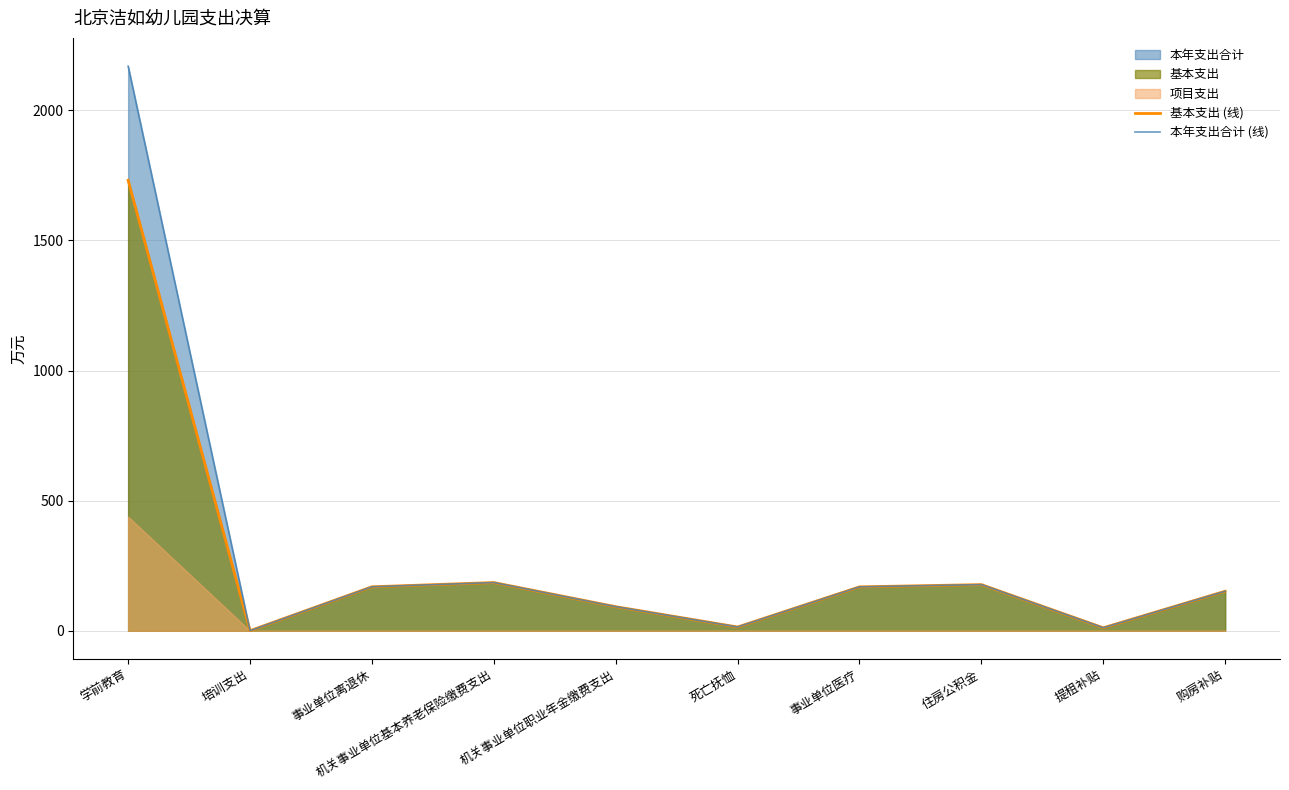

At which label does 基本支出 (线) first exceed 168?

学前教育